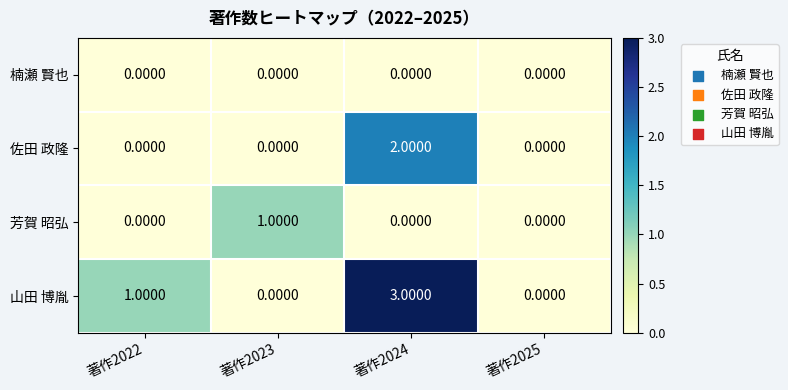

At which category is the sum across all series the highest?

著作2024